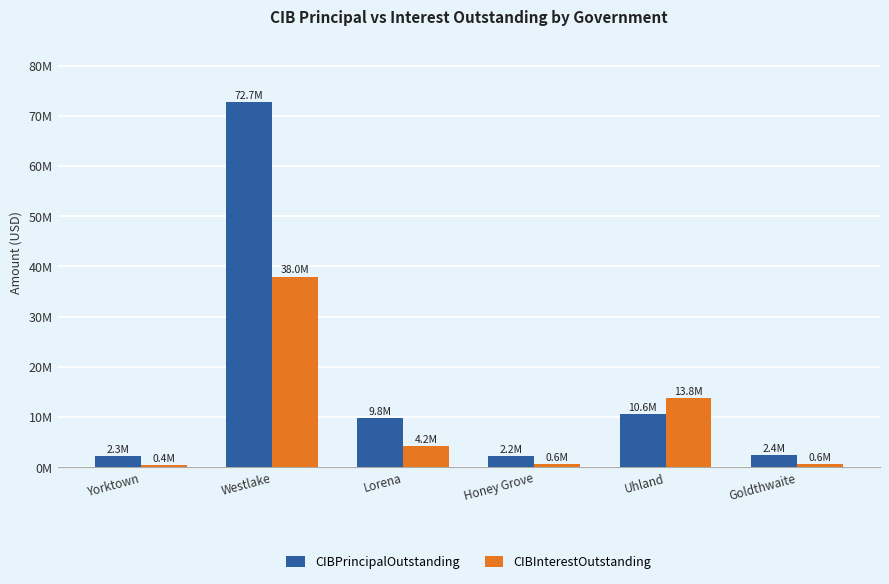

Does the chart contain any negative values?

No